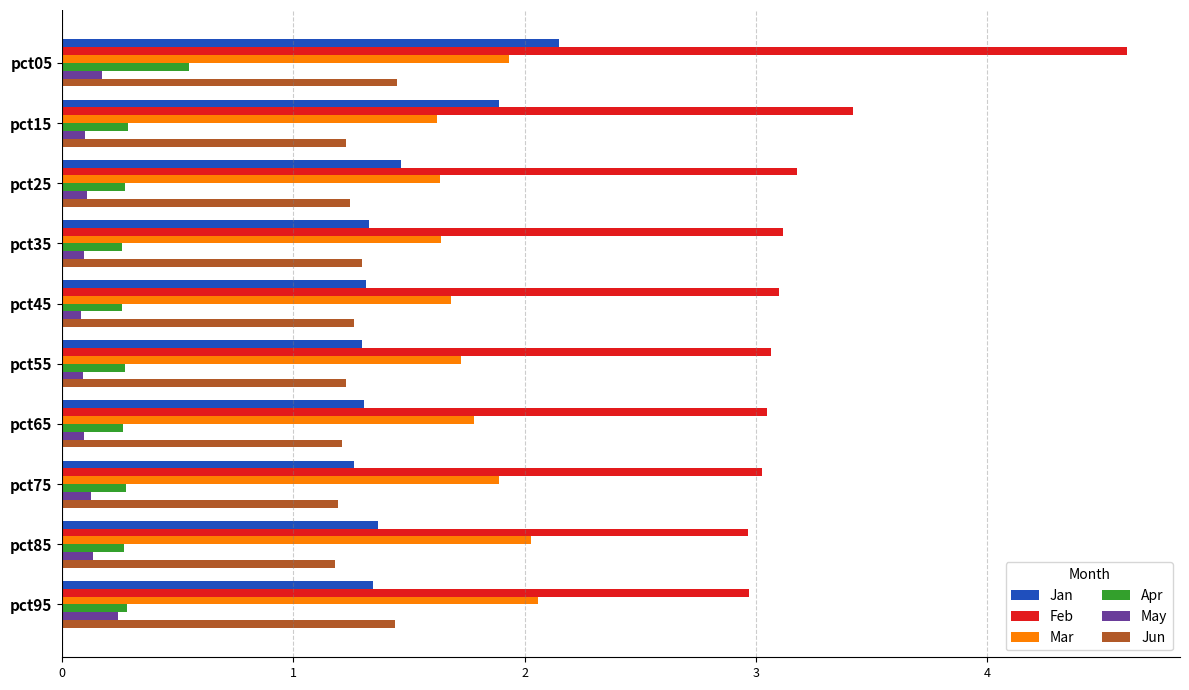

What is the difference between the maximum and minimum values in the Mar series?

0.4